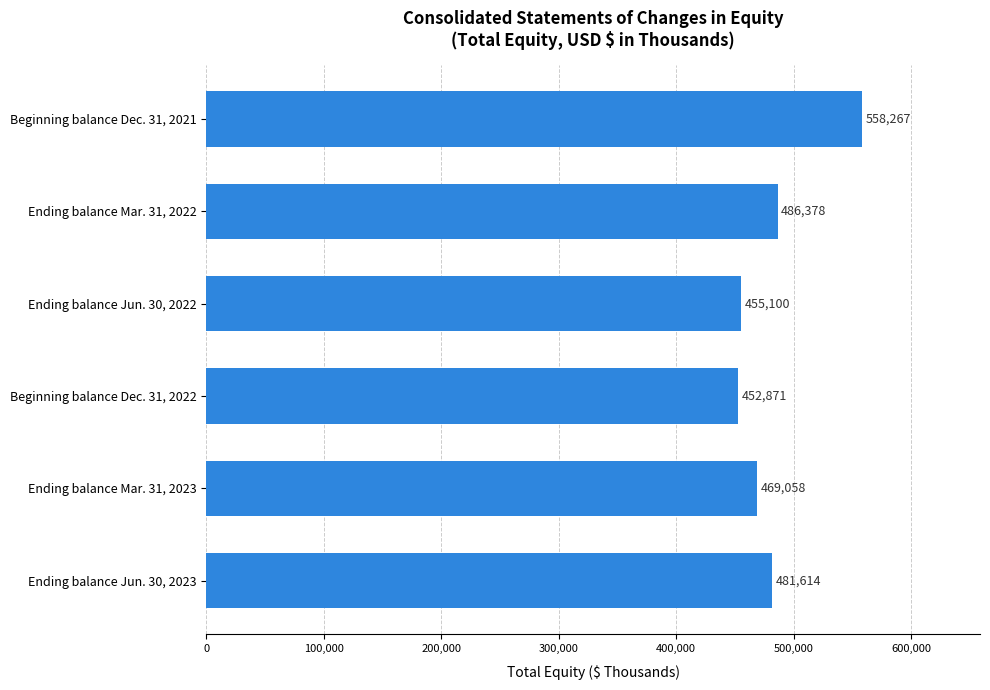

What is the difference between the maximum and second lowest values?

103167